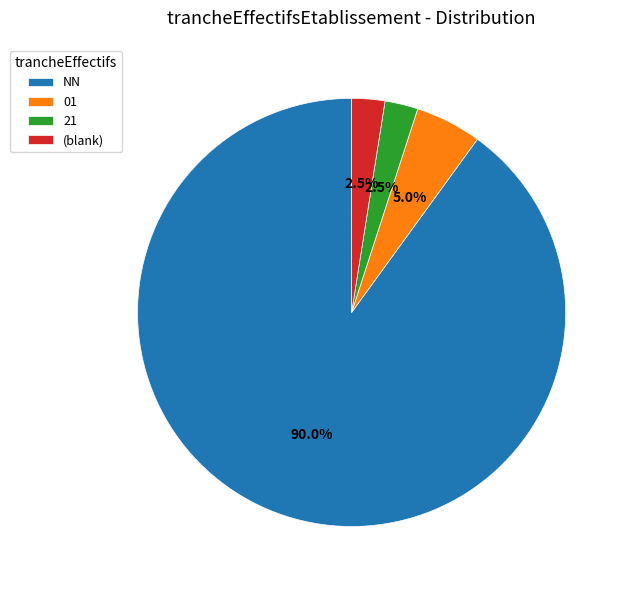

How many segments does this pie chart have?

4